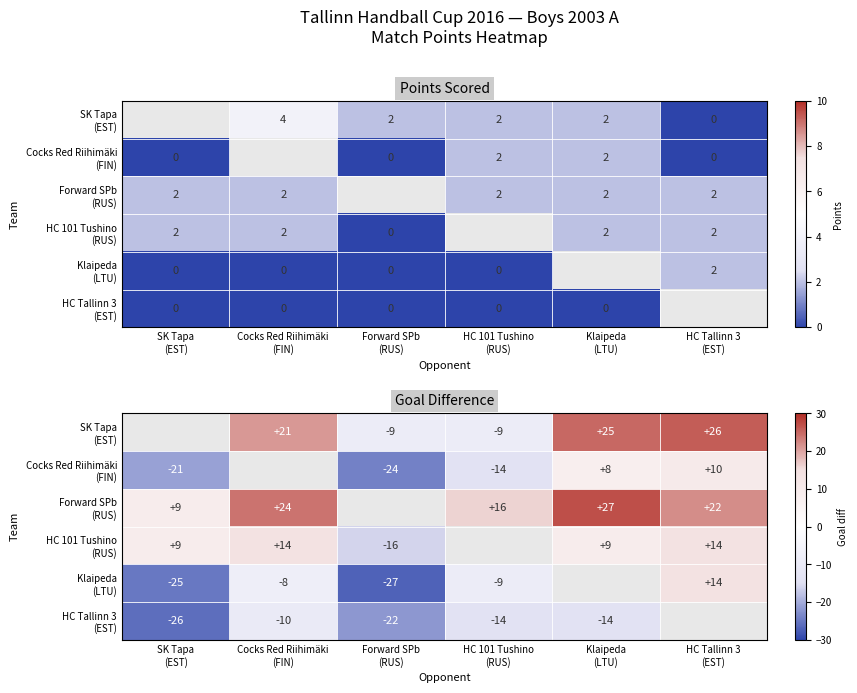

Where does the Forward SPb (RUS) series first go above 16?

Cocks Red Riihimäki (FIN)